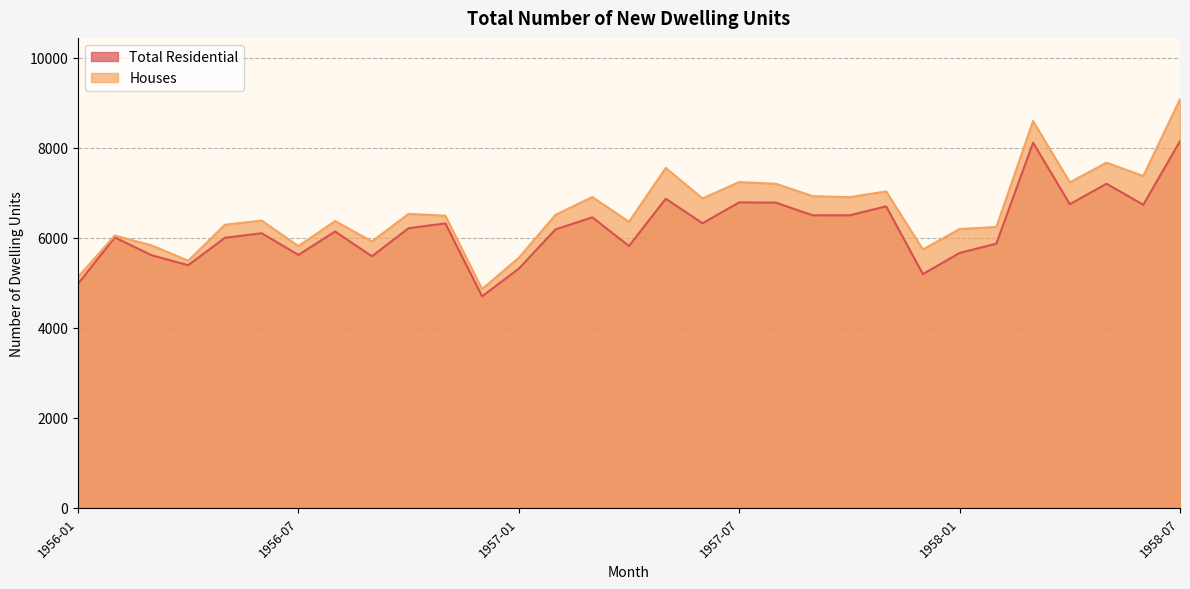

What is the label of the 10th point from the right?

1957-10